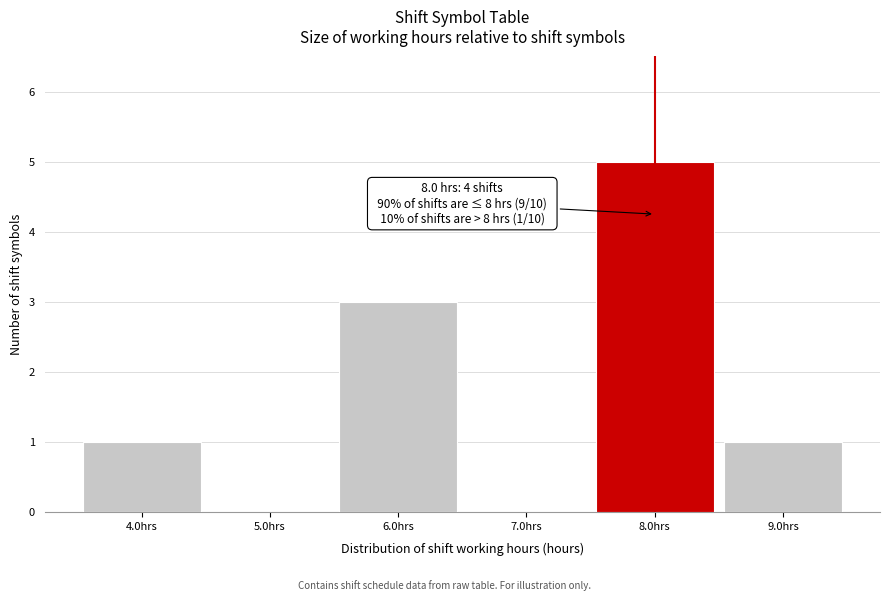

Which range on the x-axis has the tallest bar?

7.5 to 8.5